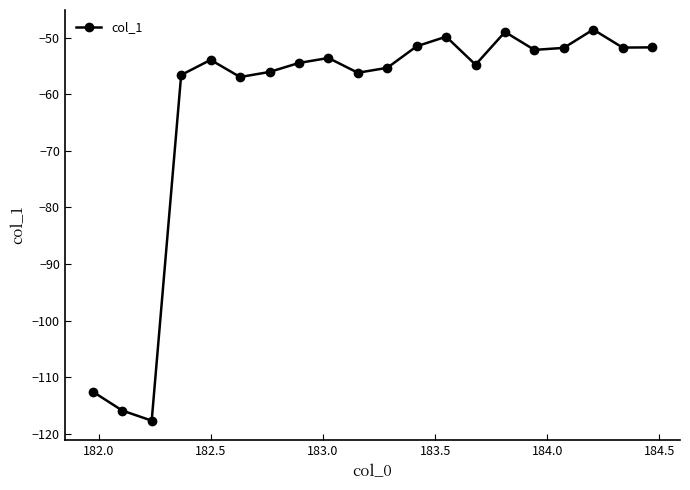

What is the value of the 19th point from the left?

-51.7